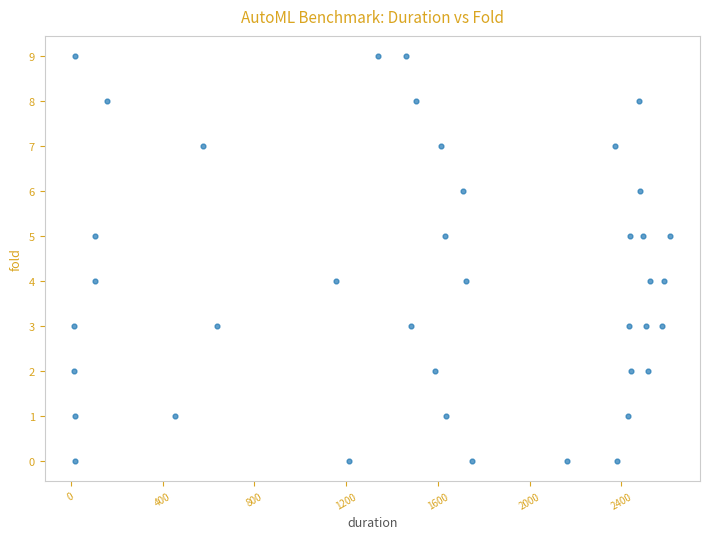

What is the range of Y values (max minus min)?

9